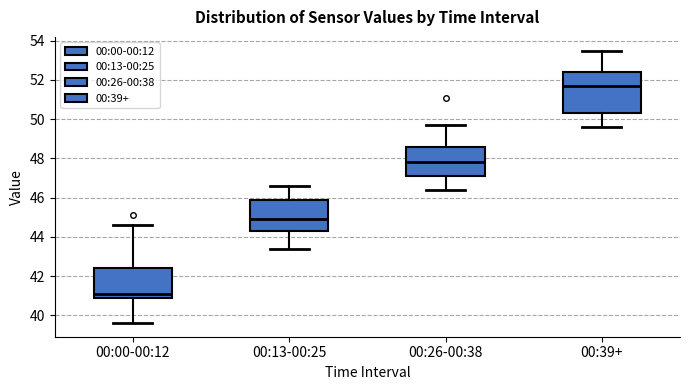

Which box's median line is the lowest?

00:00-00:12